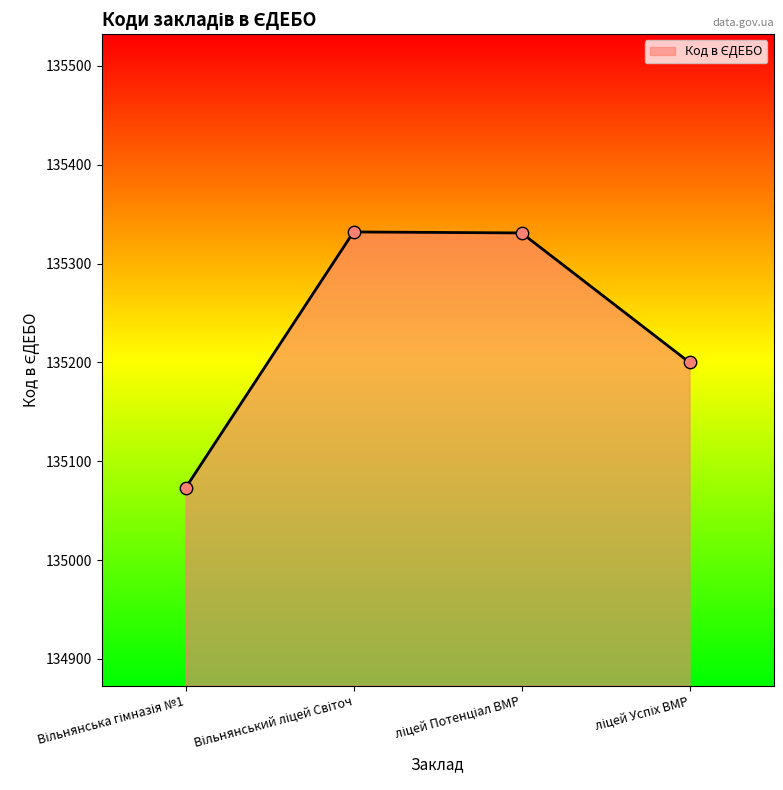

How many interior local peaks (higher than both neighbors) does the data have?

1